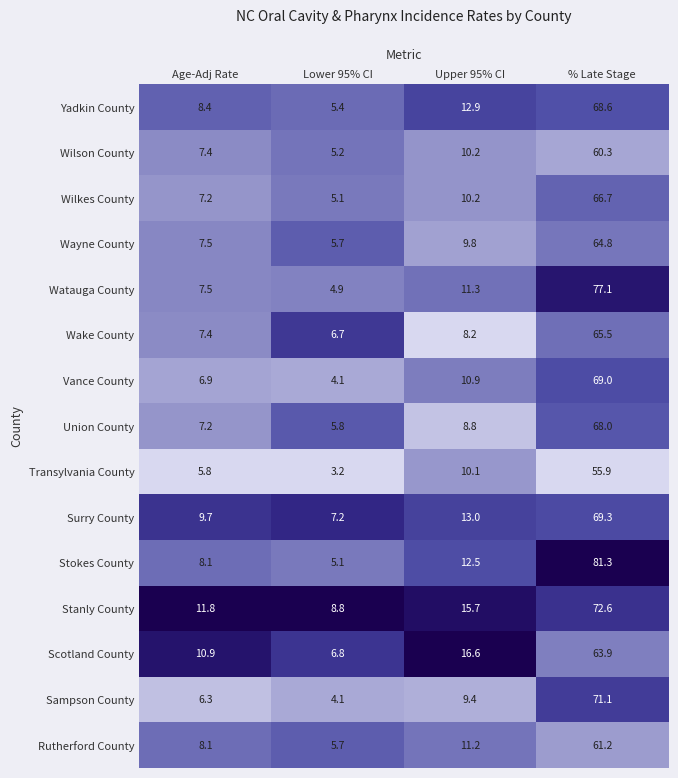

At which label does Sampson County reach its minimum?

Lower 95% CI